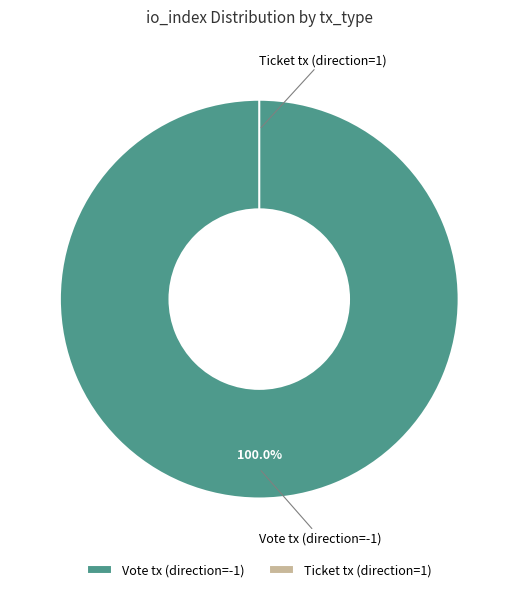

Which category has the smallest portion of the pie?

Ticket tx (direction=1)